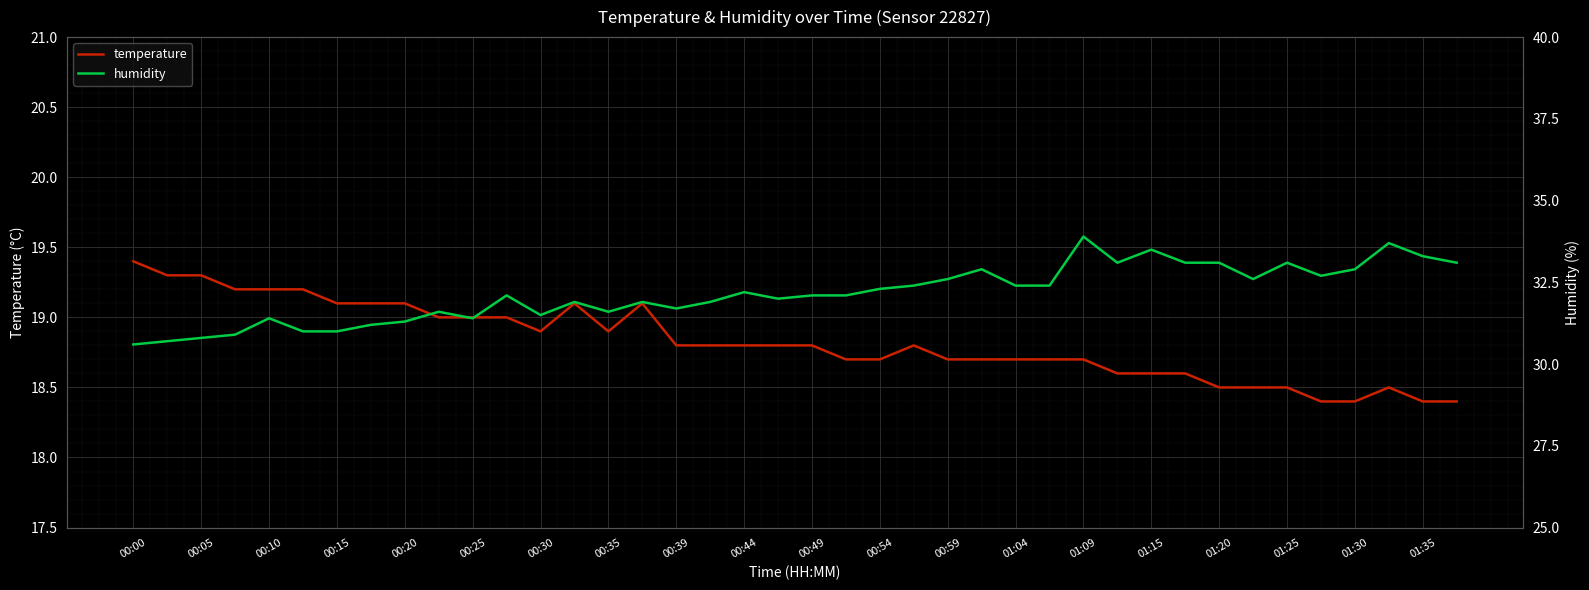

How many lines are shown in the chart?

2